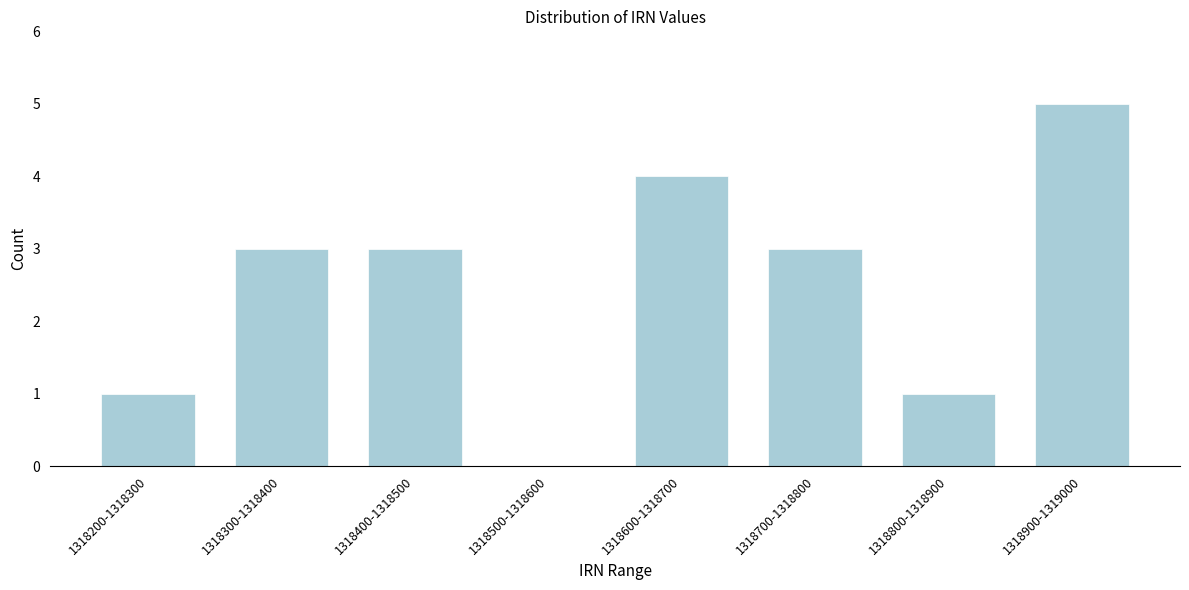

Reading left to right, transcribe all the data shown in this chart.

1318200-1318300=1	1318300-1318400=3	1318400-1318500=3	1318500-1318600=0	1318600-1318700=4	1318700-1318800=3	1318800-1318900=1	1318900-1319000=5